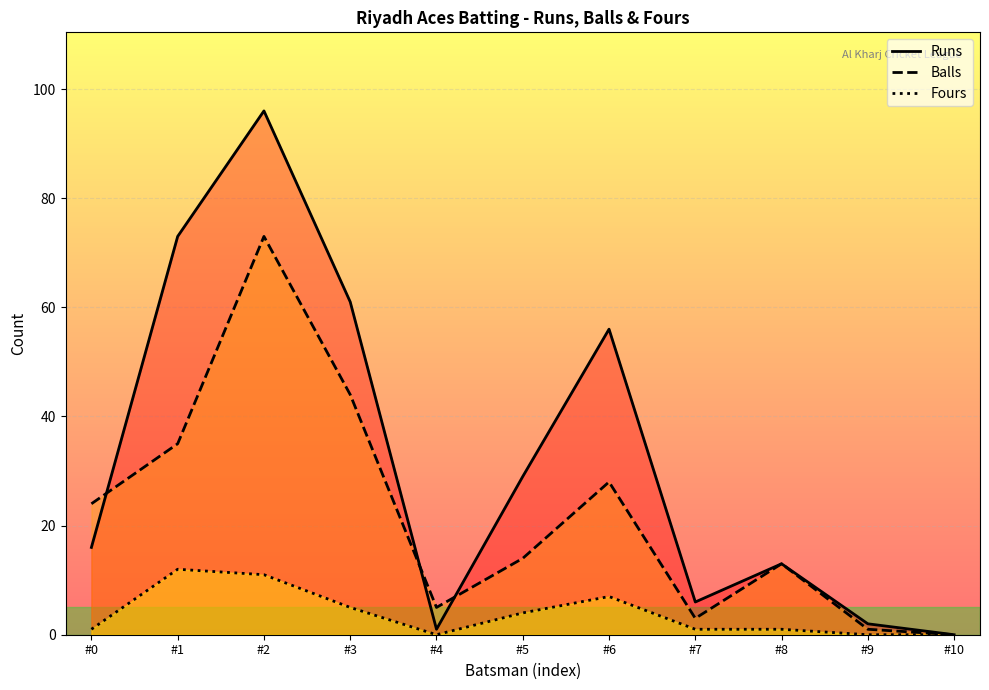

Reading right to left, extract all data points from this chart.

Runs: #10=0	#9=2	#8=13	#7=6	#6=56	#5=29	#4=1	#3=61	#2=96	#1=73	#0=16
Balls: #10=0	#9=1	#8=13	#7=3	#6=28	#5=14	#4=5	#3=44	#2=73	#1=35	#0=24
Fours: #10=0	#9=0	#8=1	#7=1	#6=7	#5=4	#4=0	#3=5	#2=11	#1=12	#0=1